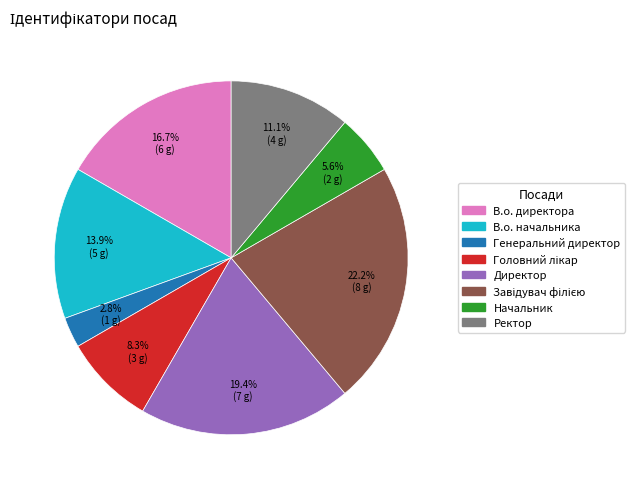

To the nearest percent, what is the average slice percentage?

12%